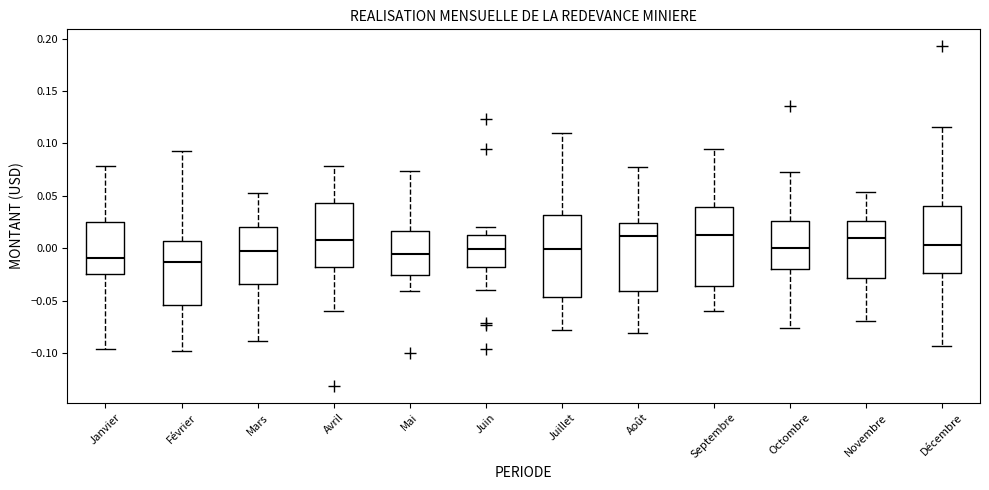

Reading left to right, transcribe this box plot: for each box, give where its median line is, the range the box spans, and where its two whiskers end, as read against the y-axis. The values are not printed on the chart, so give them approximately, as read against the axis.

Janvier: median -0.010, box -0.025 to 0.025, whiskers -0.095 to 0.080
Février: median -0.015, box -0.055 to 0.005, whiskers -0.100 to 0.095
Mars: median -0.005, box -0.035 to 0.020, whiskers -0.090 to 0.055
Avril: median 0.010, box -0.020 to 0.045, whiskers -0.060 to 0.080
Mai: median -0.005, box -0.025 to 0.015, whiskers -0.040 to 0.075
Juin: median 0.000, box -0.020 to 0.015, whiskers -0.040 to 0.020
Juillet: median 0.000, box -0.045 to 0.030, whiskers -0.080 to 0.110
Août: median 0.010, box -0.040 to 0.025, whiskers -0.080 to 0.075
Septembre: median 0.015, box -0.035 to 0.040, whiskers -0.060 to 0.095
Octombre: median 0.000, box -0.020 to 0.025, whiskers -0.075 to 0.075
Novembre: median 0.010, box -0.030 to 0.025, whiskers -0.070 to 0.055
Décembre: median 0.005, box -0.025 to 0.040, whiskers -0.095 to 0.115